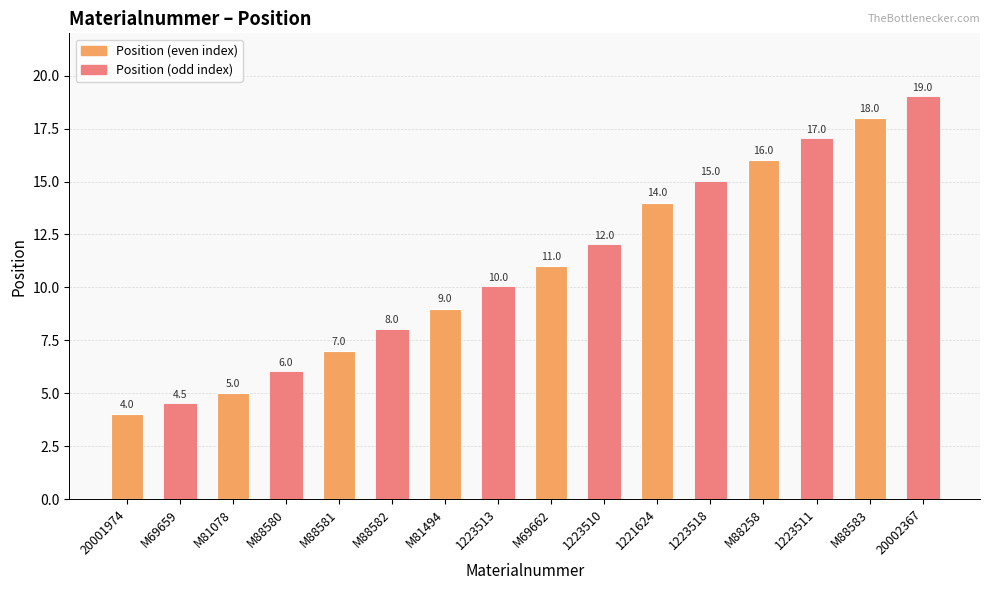

Reading left to right, list all the values displayed in this chart.

20001974=4.0	M69659=4.5	M81078=5.0	M88580=6.0	M88581=7.0	M88582=8.0	M81494=9.0	1223513=10.0	M69662=11.0	1223510=12.0	1221624=14.0	1223518=15.0	M88258=16.0	1223511=17.0	M88583=18.0	20002367=19.0